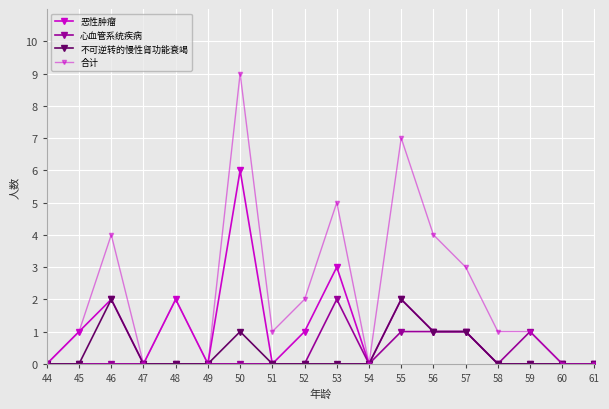

How many categories are shown in the chart?

18